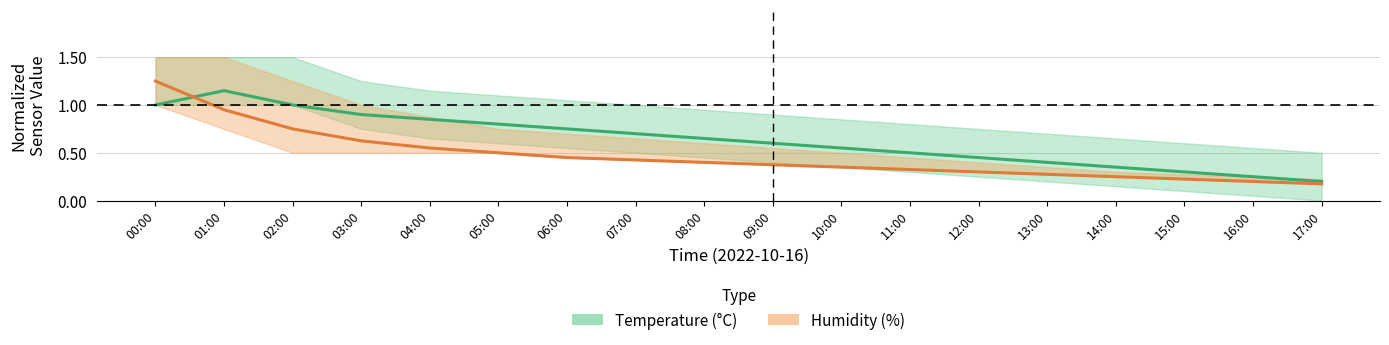

What is the difference between the highest and lowest values at 12:00?

0.2